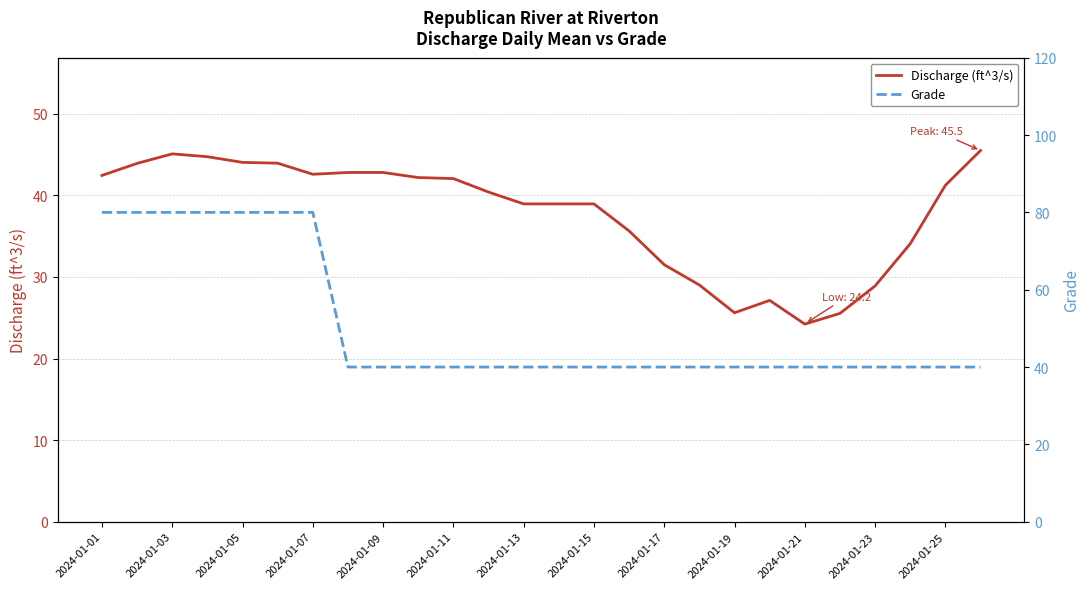

What value does the Grade series have at 2024-01-01?

80.0